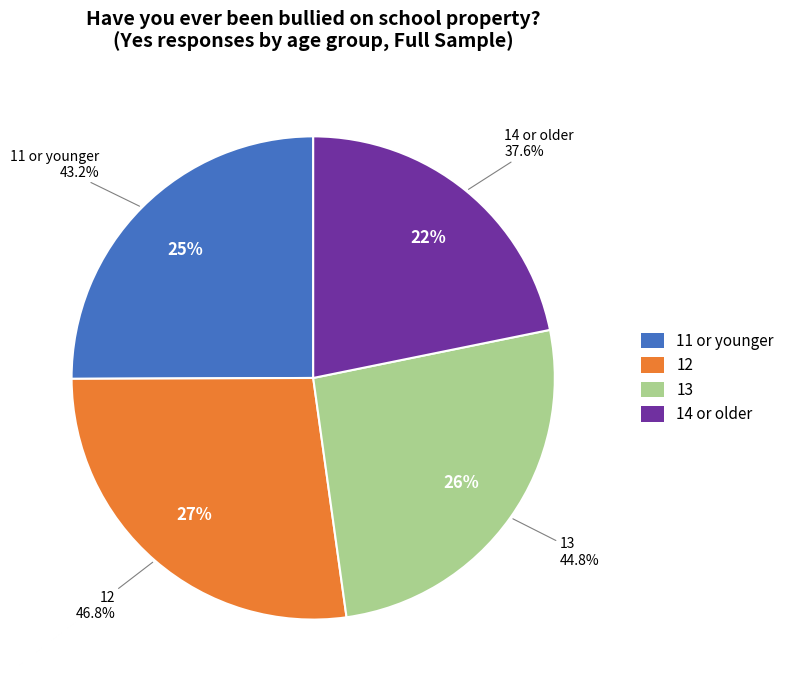

Which slice is the smallest?

14 or older